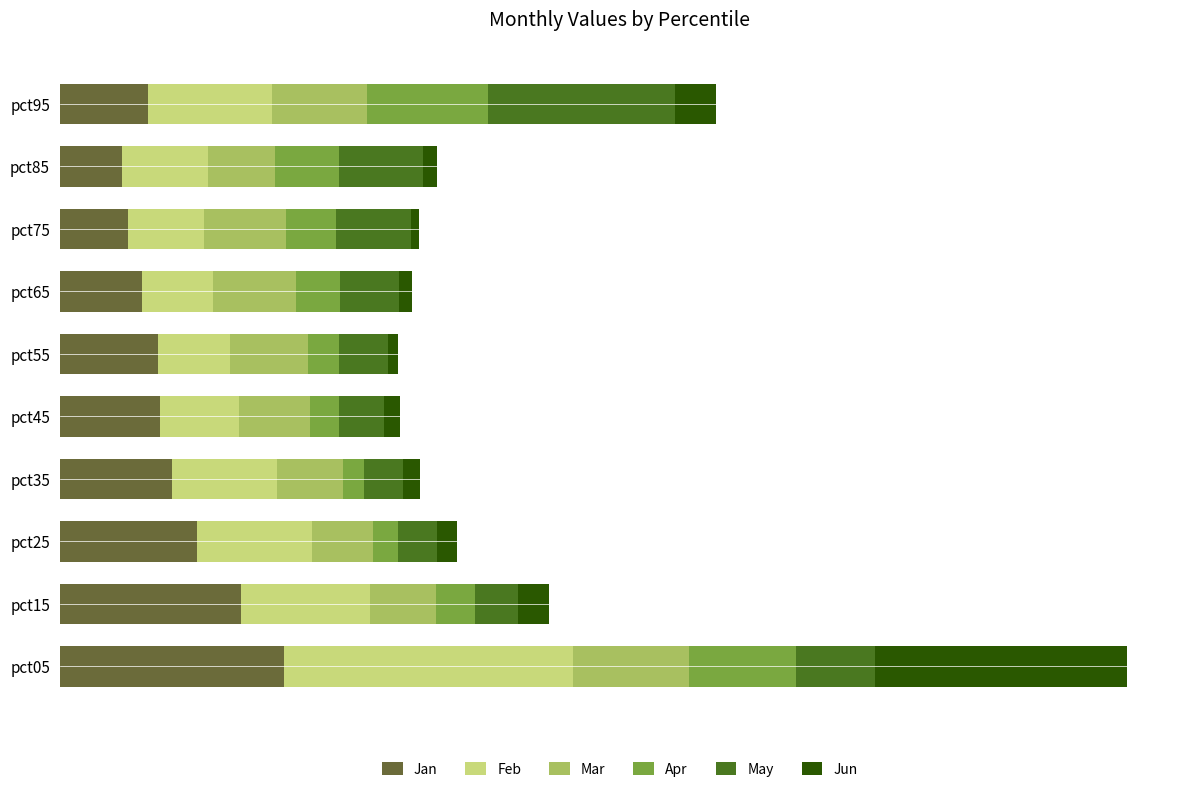

What are all the series names shown in the legend?

Jan, Feb, Mar, Apr, May, Jun